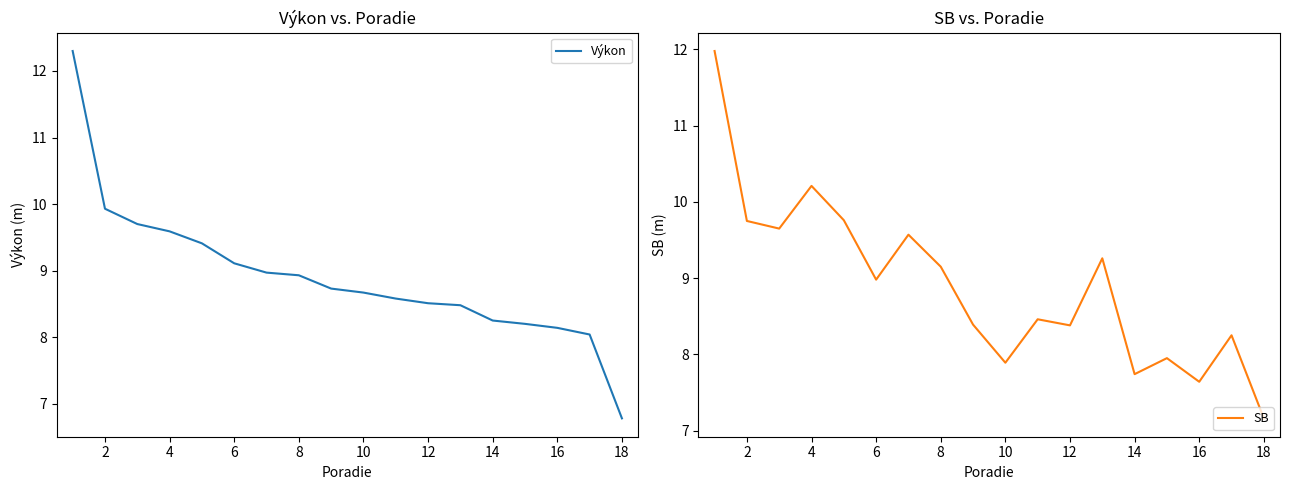

What is the average value of the SB series?

8.9